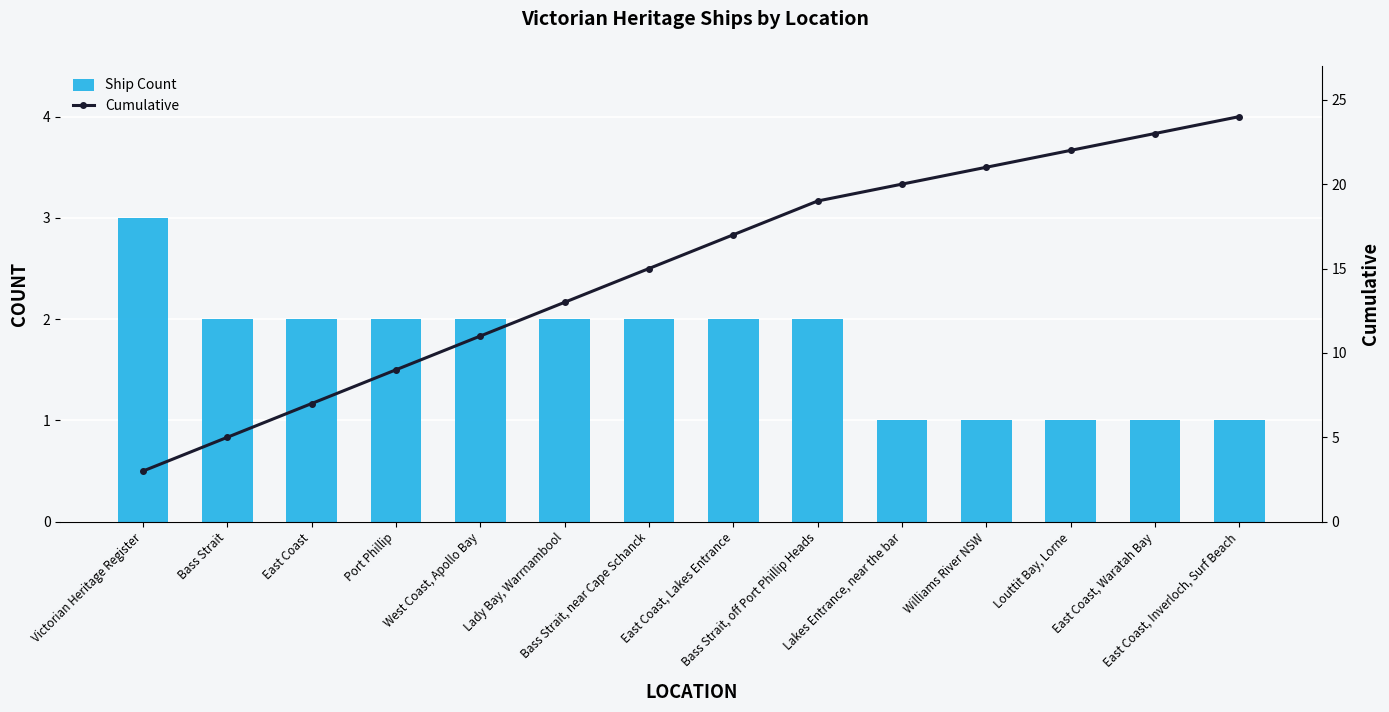

Which category has the highest value in the Cumulative series?

East Coast, Inverloch, Surf Beach